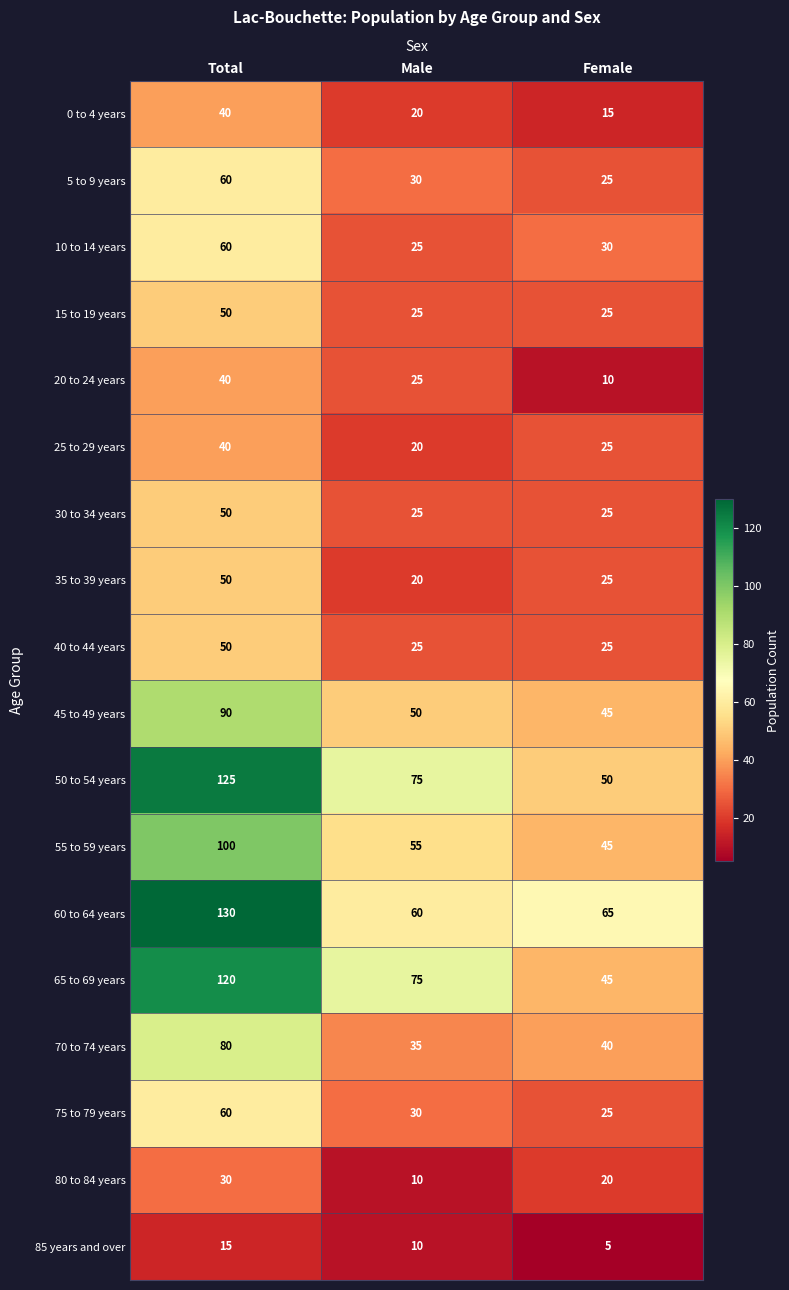

How many data points does each series have?

3